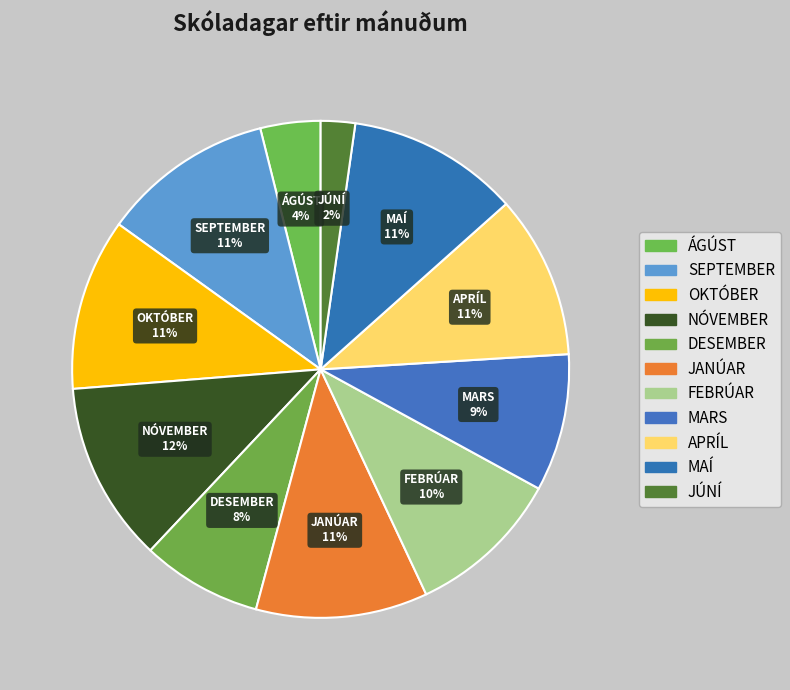

Count the number of slices in the pie.

11